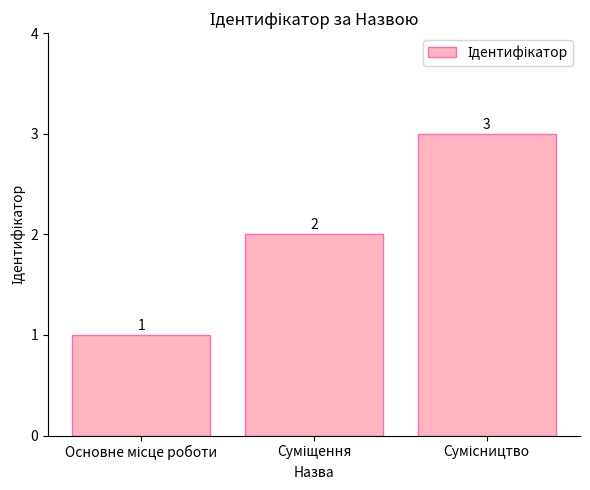

What is the value of the 2nd bar from the left?

2